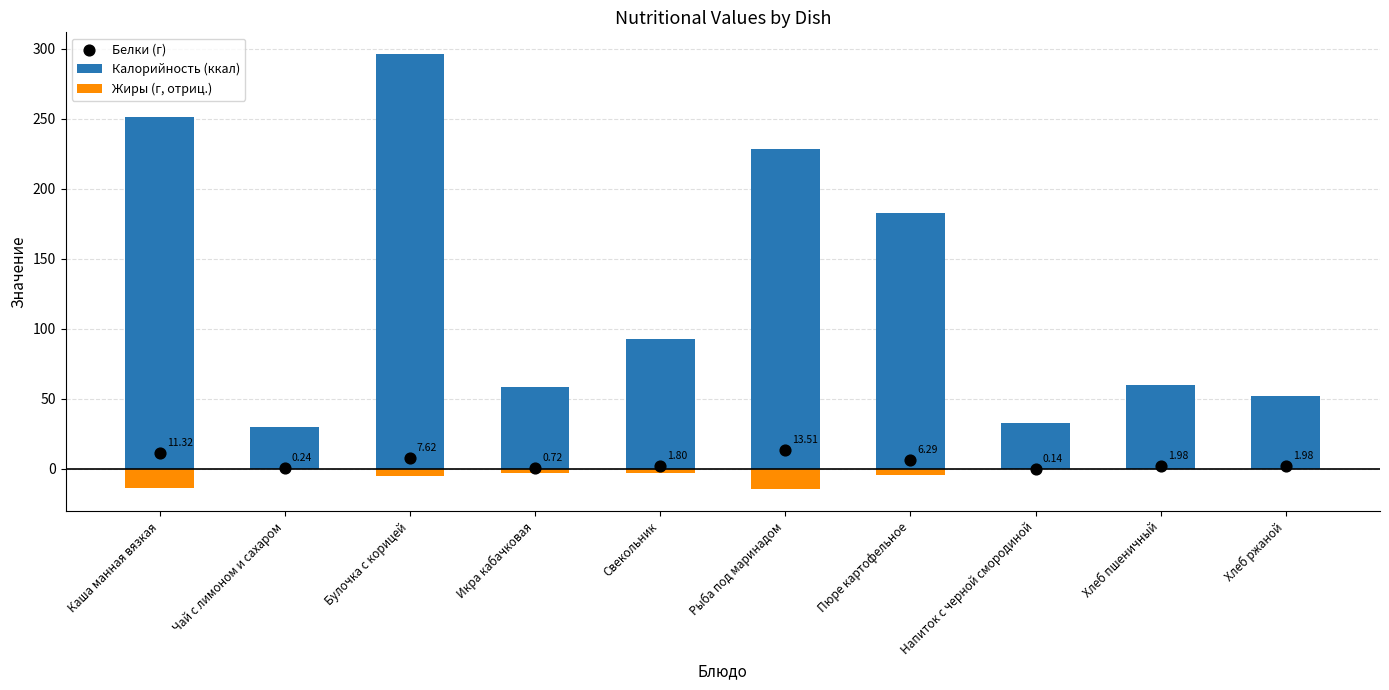

At which category is the sum across all series the highest?

Булочка с корицей